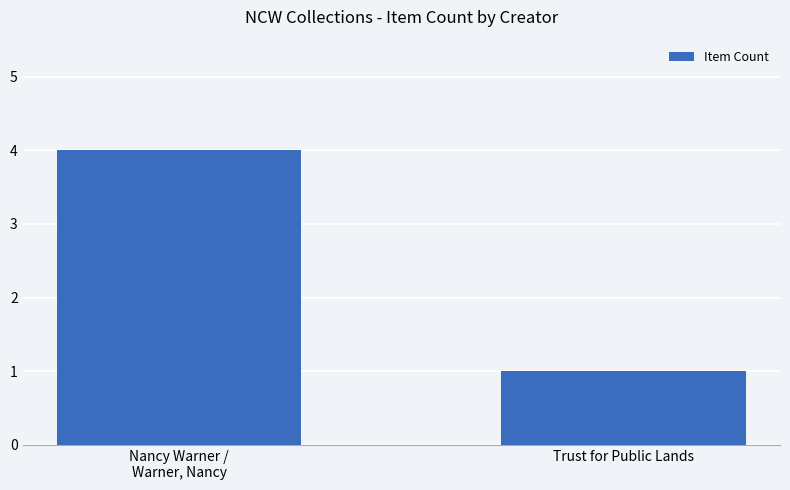

Which category has the lowest value across all series?

Trust for Public Lands